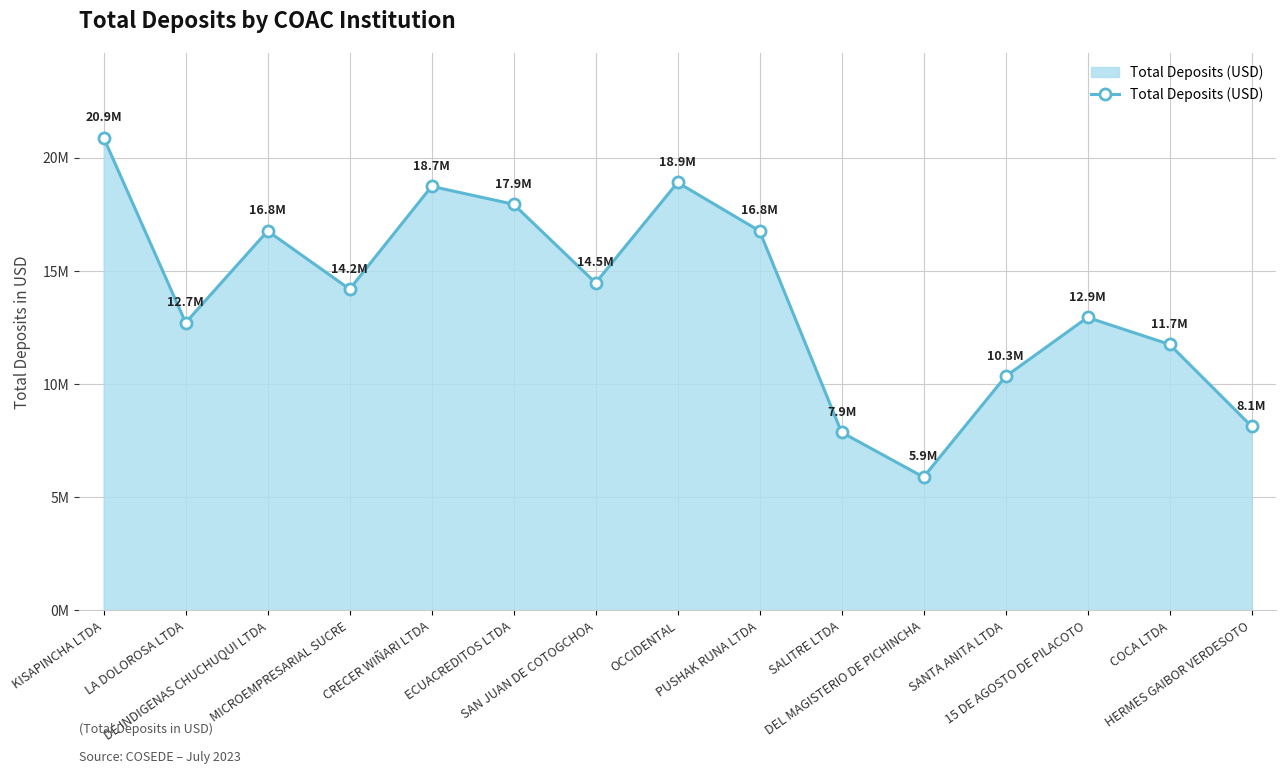

Does the chart have visible grid lines?

Yes